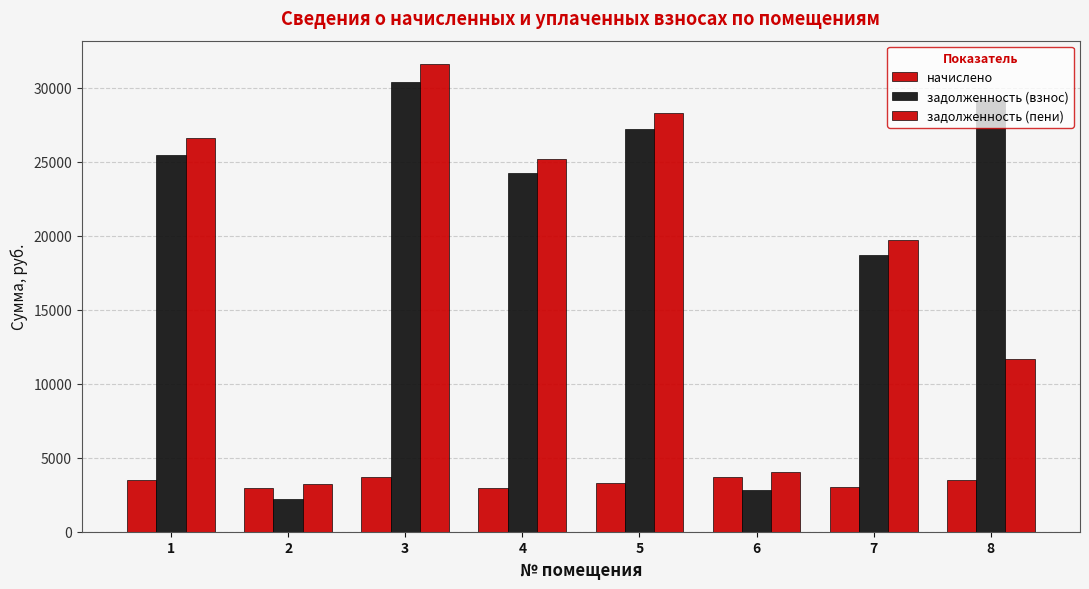

How many values in the начислено series are below 3484?

4